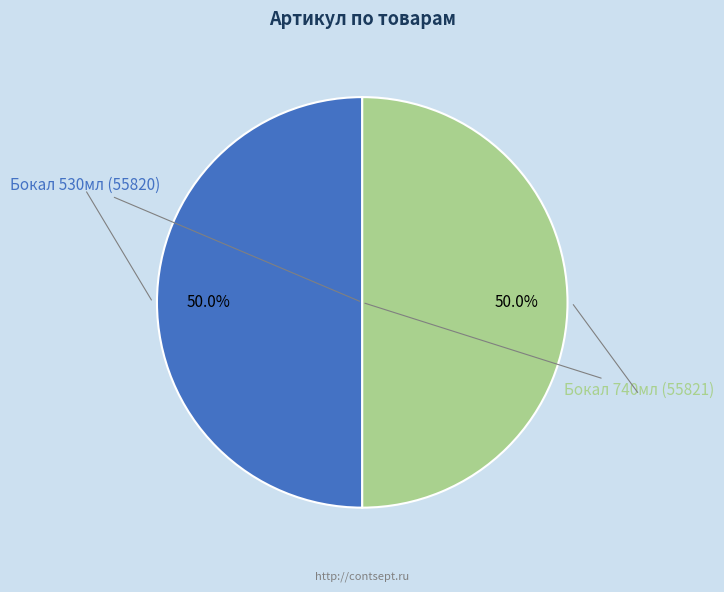

How many slices are in this pie chart?

2